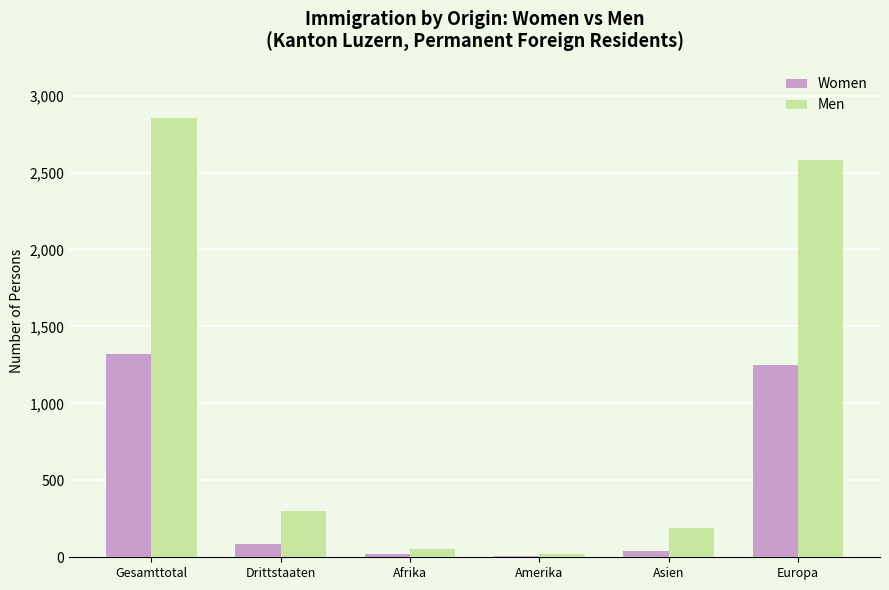

How many data points in Women are less than 85?

3